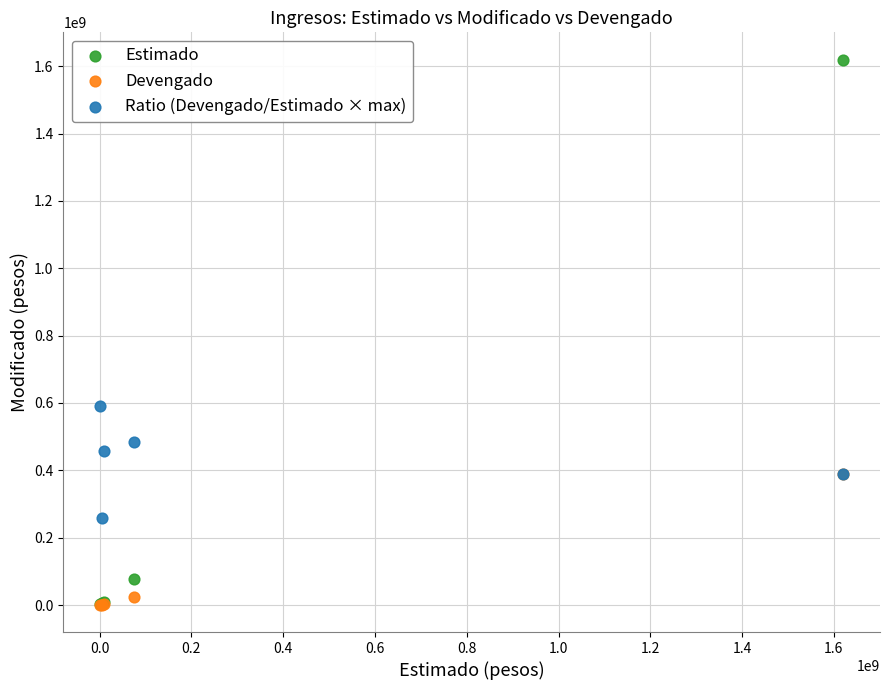

In the Estimado series, what Y value is closest to 810798564?

75819033.4